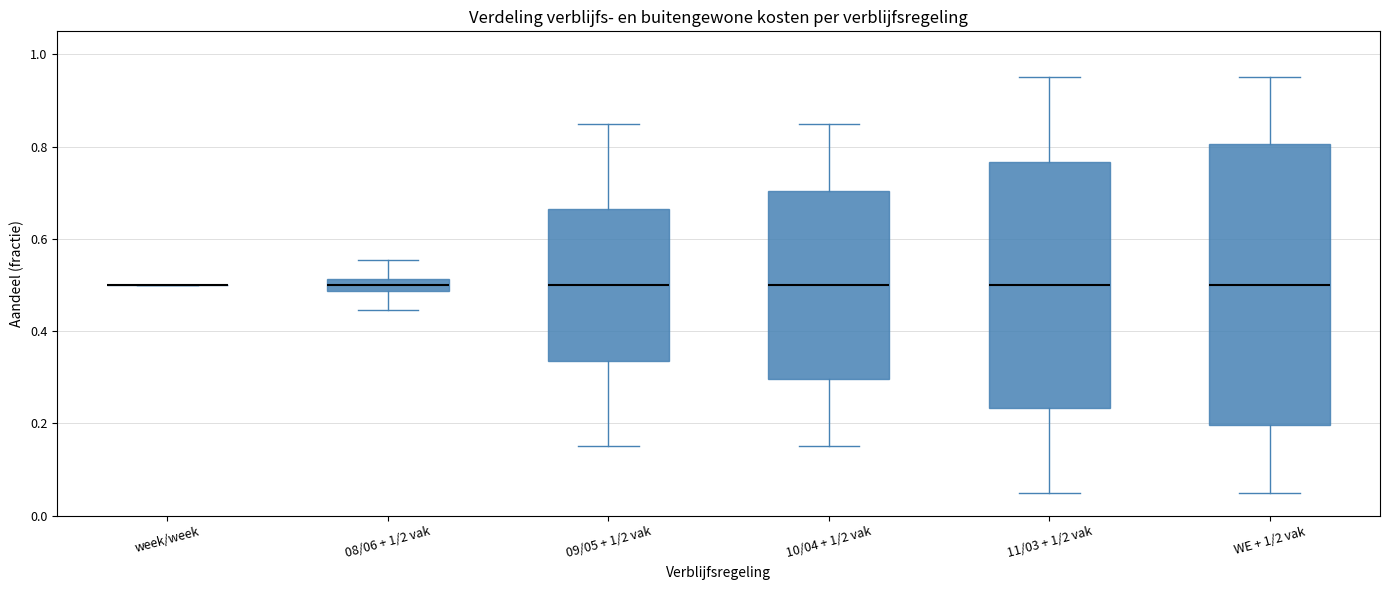

Which box is the tallest, from its lower edge to its upper edge?

WE + 1/2 vak